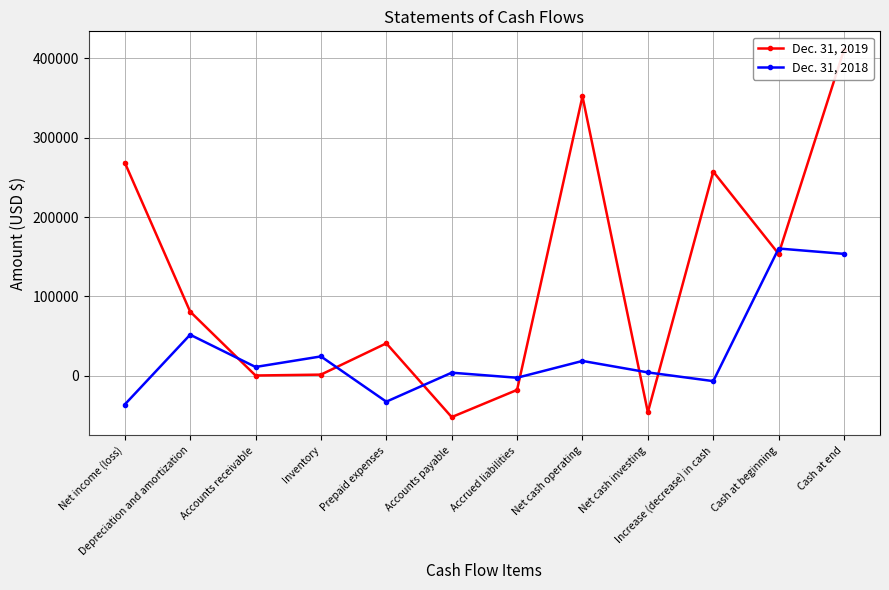

Reading left to right, transcribe all the data shown in this chart.

Dec. 31, 2019: Net income (loss)=268800	Depreciation and amortization=80873	Accounts receivable=335	Inventory=1450	Prepaid expenses=40897	Accounts payable=-52086	Accrued liabilities=-17821	Net cash operating=352130	Net cash investing=-46015	Increase (decrease) in cash=257328	Cash at beginning=153646	Cash at end=410974
Dec. 31, 2018: Net income (loss)=-36236	Depreciation and amortization=51746	Accounts receivable=11088	Inventory=24400	Prepaid expenses=-32651	Accounts payable=3886	Accrued liabilities=-2482	Net cash operating=18695	Net cash investing=4224	Increase (decrease) in cash=-6746	Cash at beginning=160392	Cash at end=153646